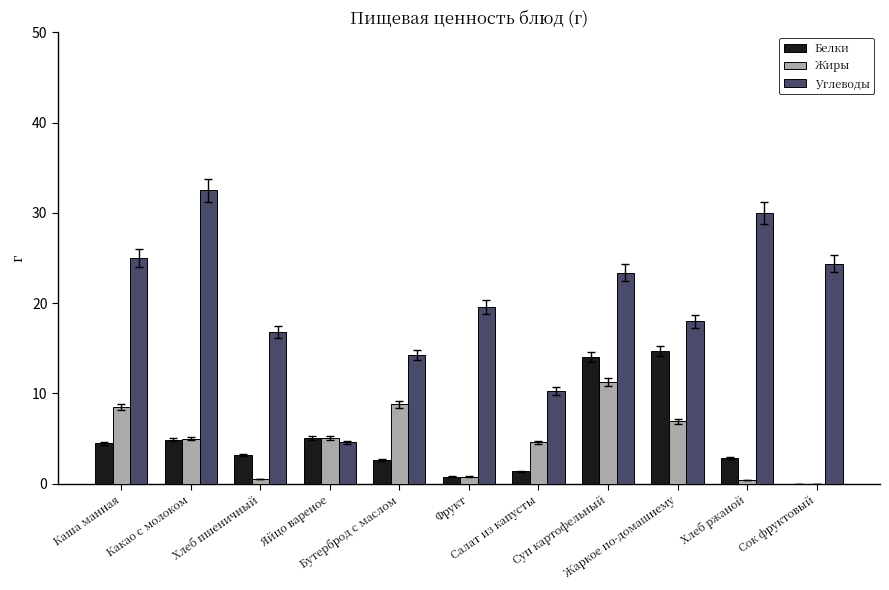

How many positive values does the Жиры series have?

10